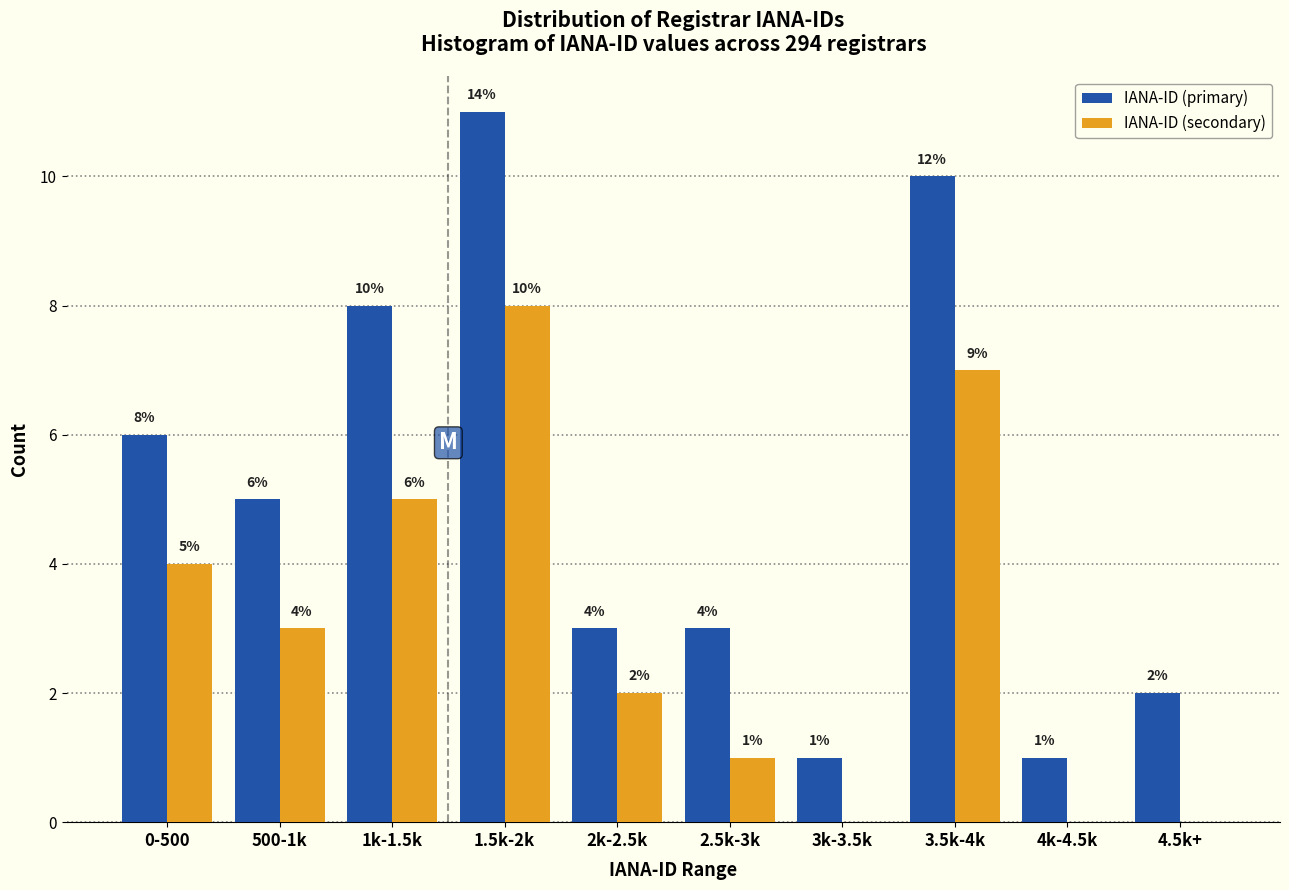

Reading right to left, transcribe all the data shown in this chart.

IANA-ID (primary): 4.5k+=2	4k-4.5k=1	3.5k-4k=10	3k-3.5k=1	2.5k-3k=3	2k-2.5k=3	1.5k-2k=11	1k-1.5k=8	500-1k=5	0-500=6
IANA-ID (secondary): 4.5k+=0	4k-4.5k=0	3.5k-4k=7	3k-3.5k=0	2.5k-3k=1	2k-2.5k=2	1.5k-2k=8	1k-1.5k=5	500-1k=3	0-500=4